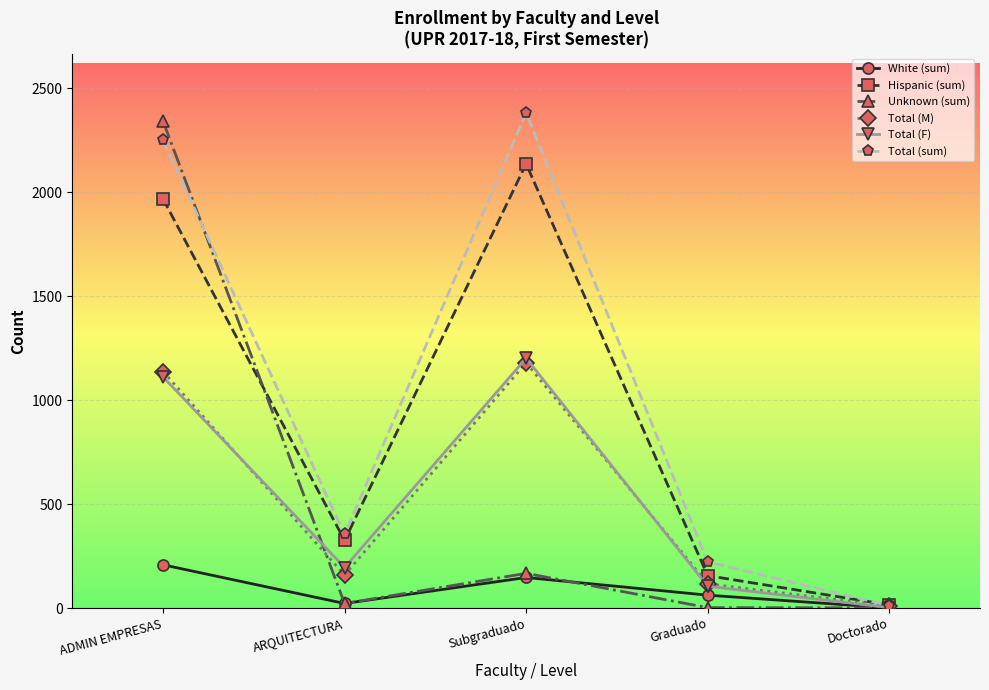

The Hispanic (sum) series shows 156 at Graduado. True or false?

True